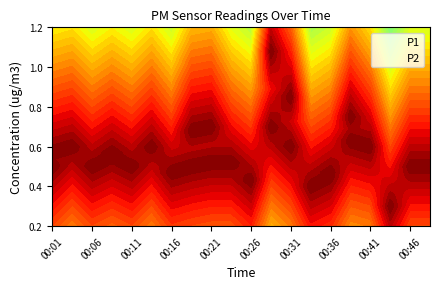

Which series has the widest spread of values?

P1